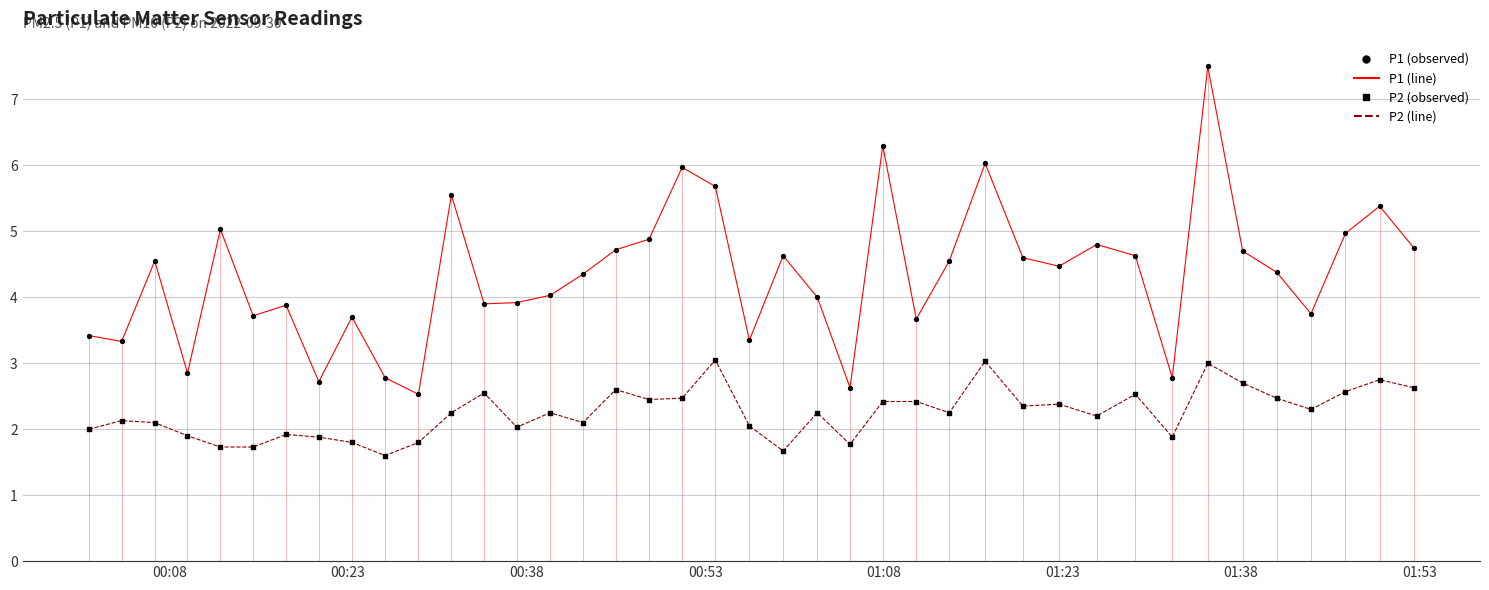

Which series has the largest Y range (max minus min)?

P1 line